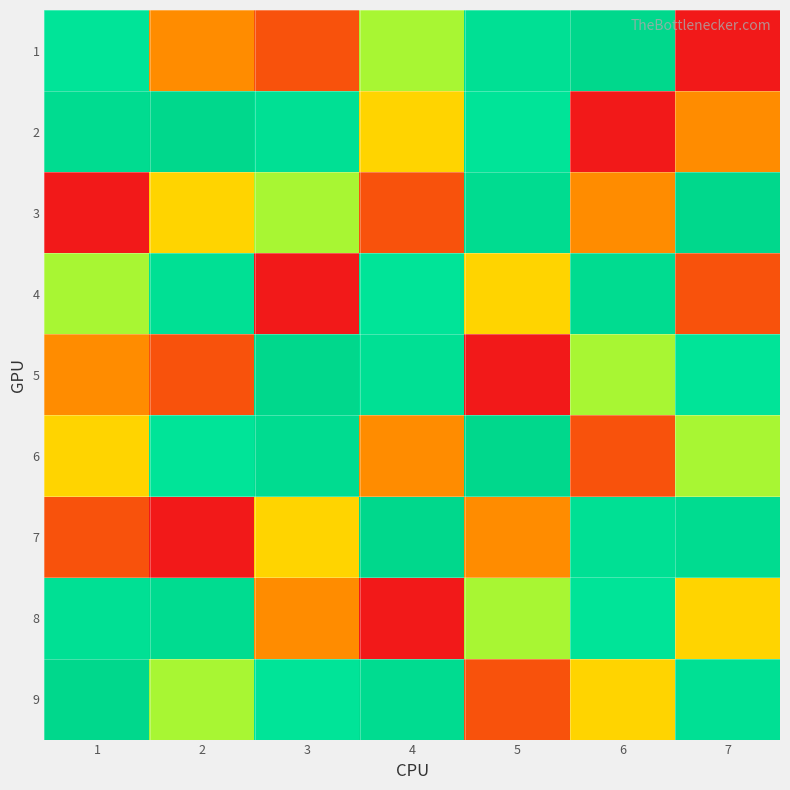

Which series has the largest range (max minus min)?

1